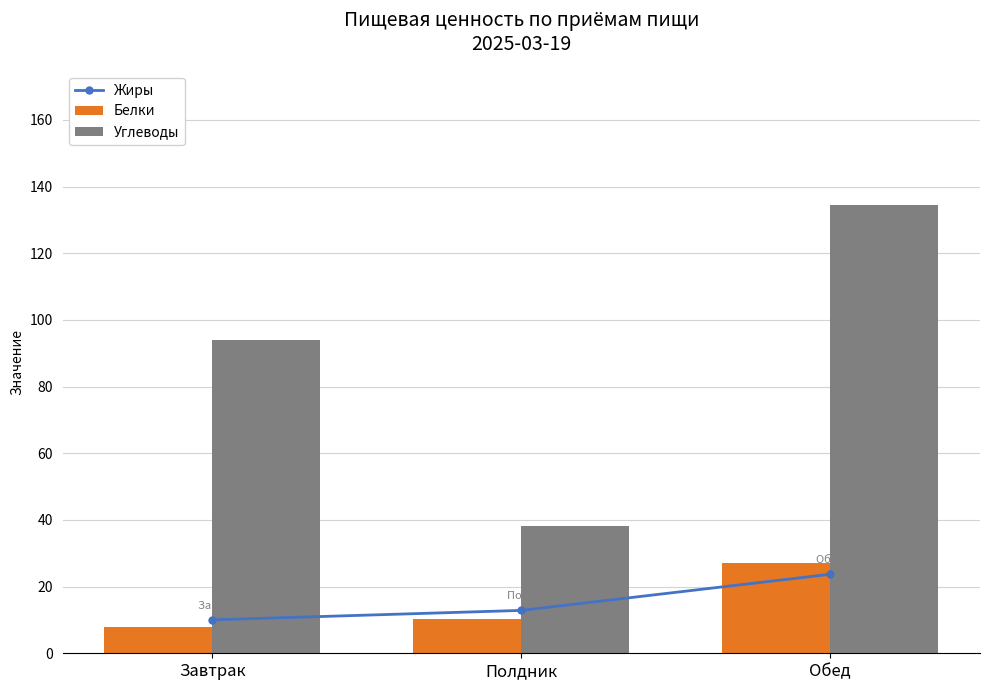

Are the bars horizontal?

No